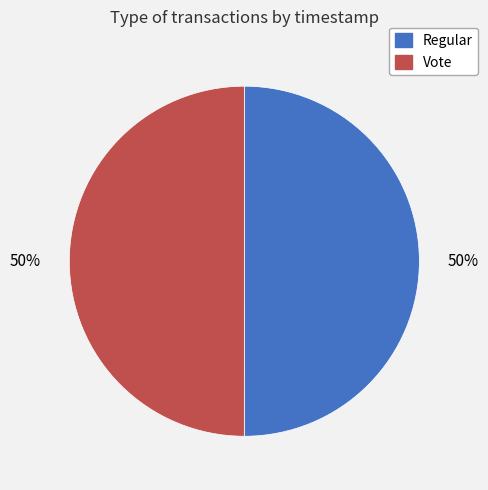

Combined, do Regular and Vote account for over 50%?

Yes